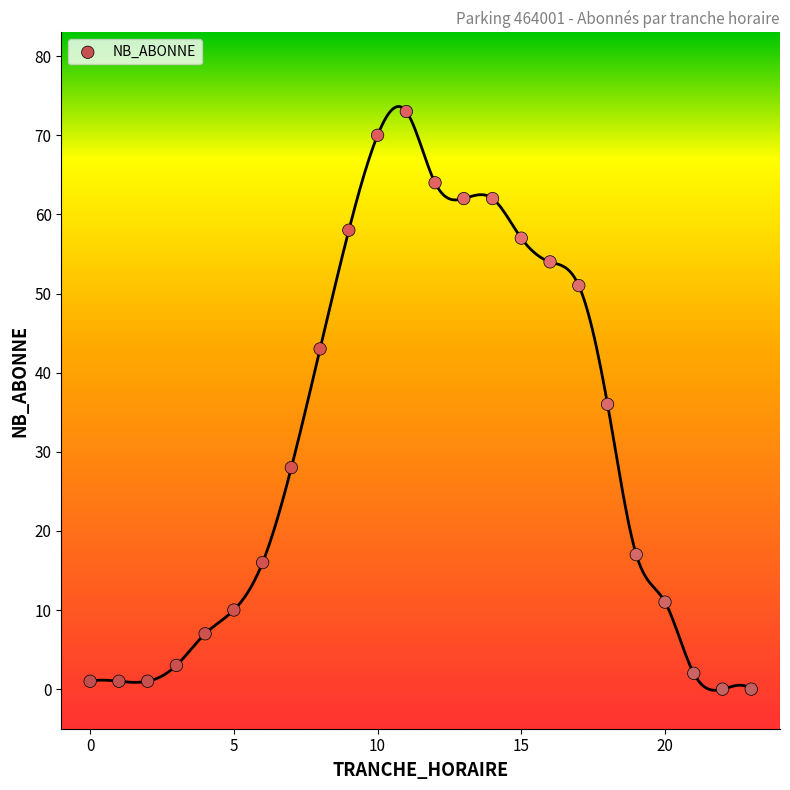

What is the range of Y values (max minus min)?

73